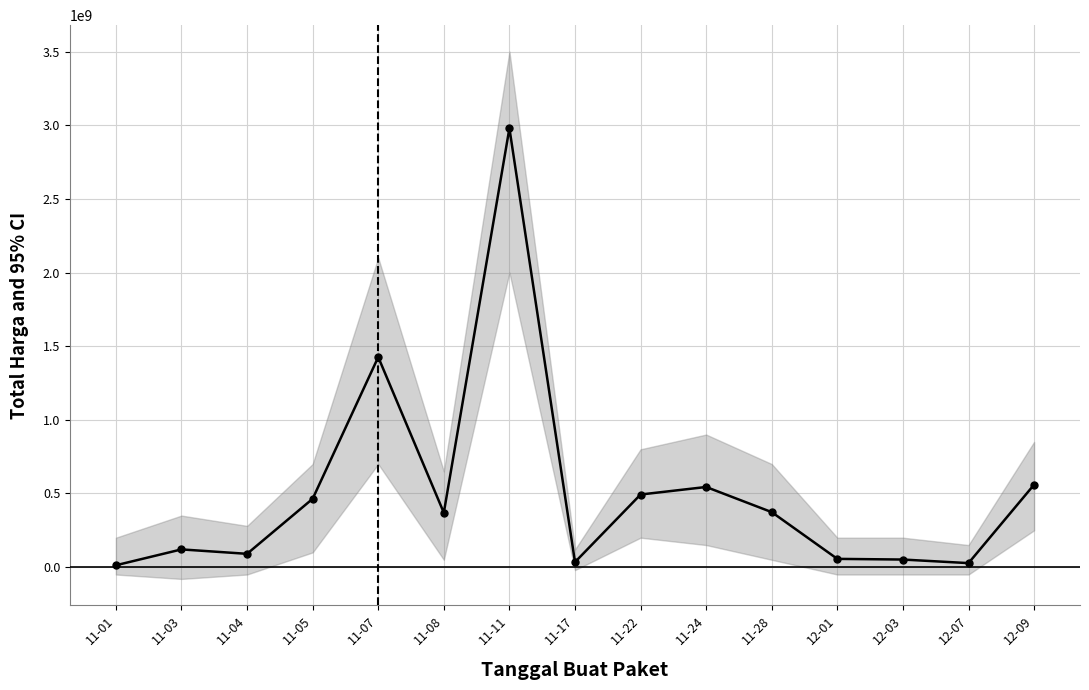

What is the ratio of the value at 12-01 to the value at 11-03?

0.5